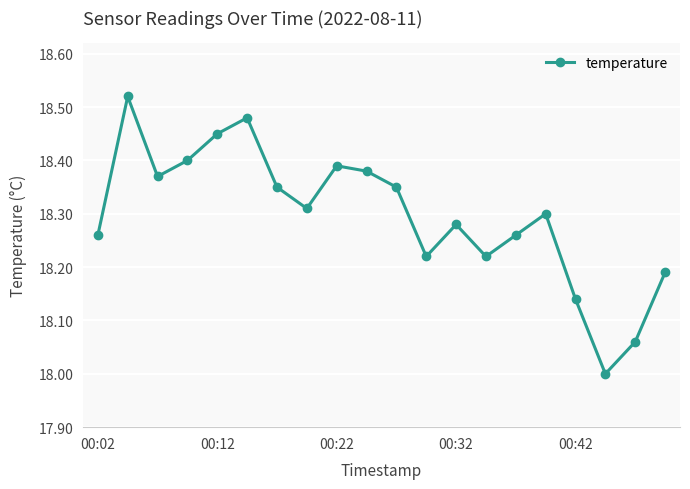

How many points are higher than both their immediate neighbors (excluding endpoints)?

5